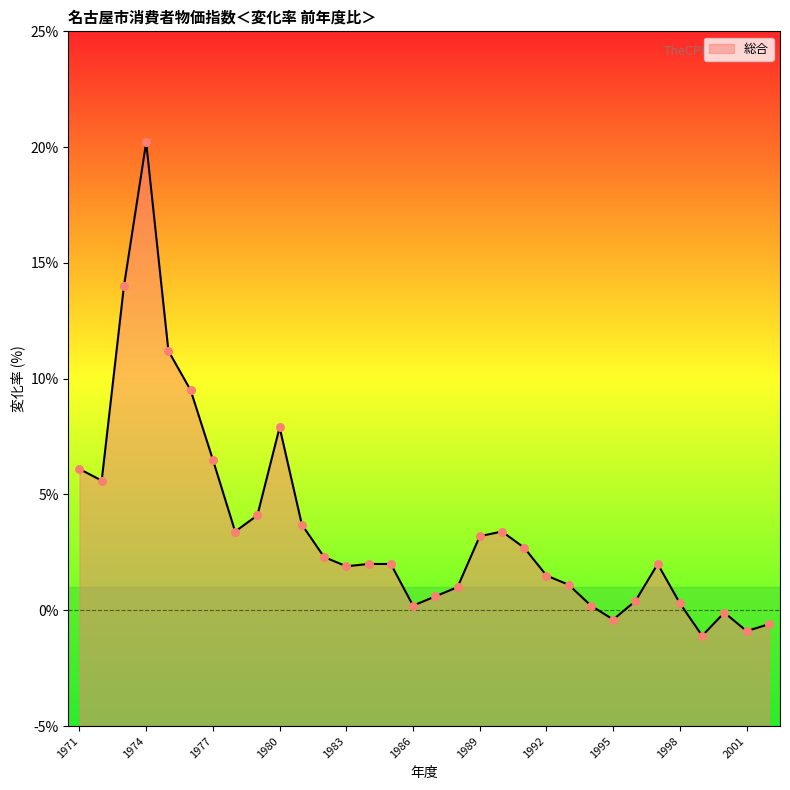

What is the change in value from 1977 to 1983?

-4.6